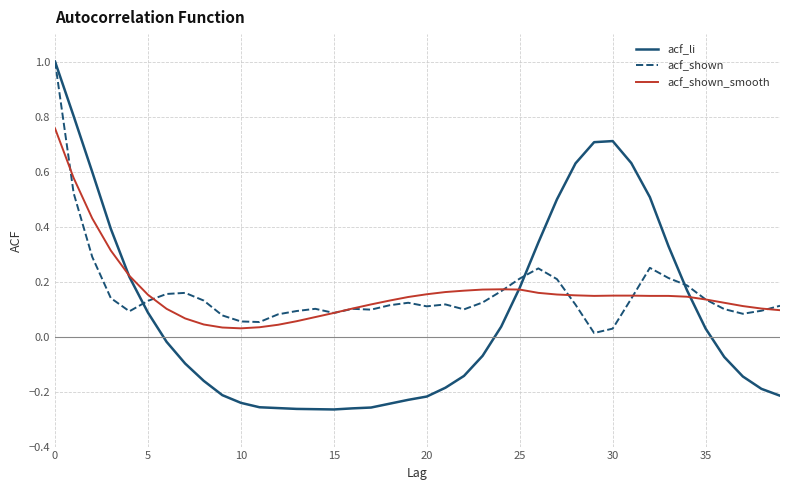

Which series has the widest spread of values?

acf_li